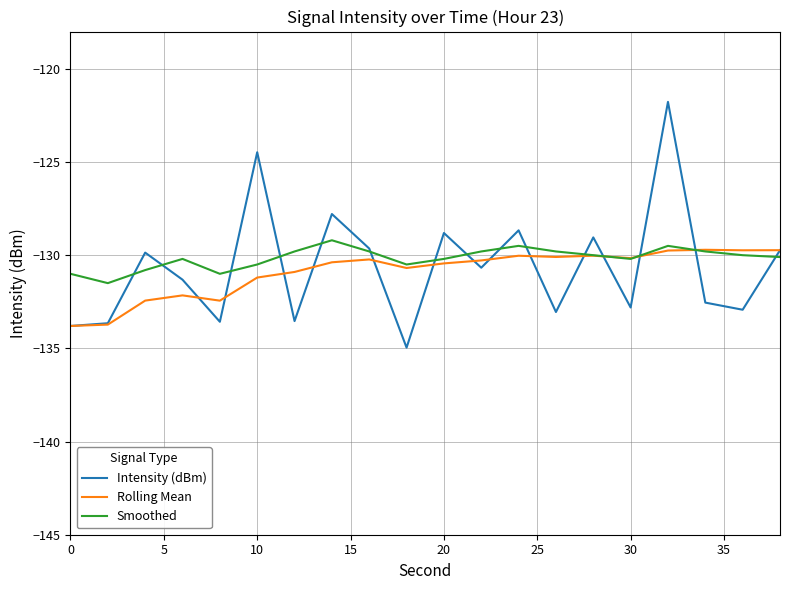

Which series has the largest range (max minus min)?

Intensity (dBm)